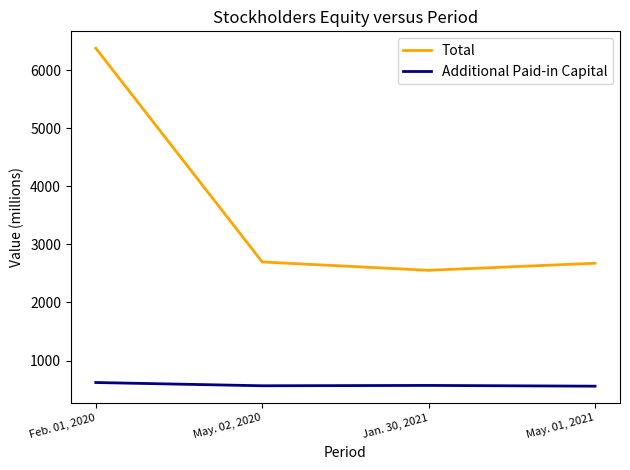

How many interior local valleys does the Total series have?

1